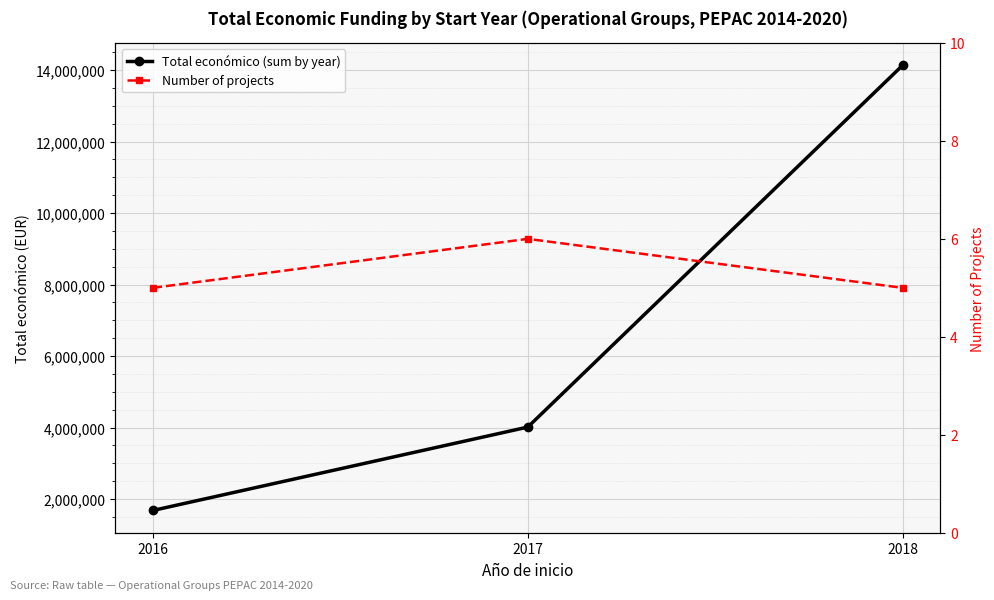

How many values in the Number of projects series exceed 5?

1